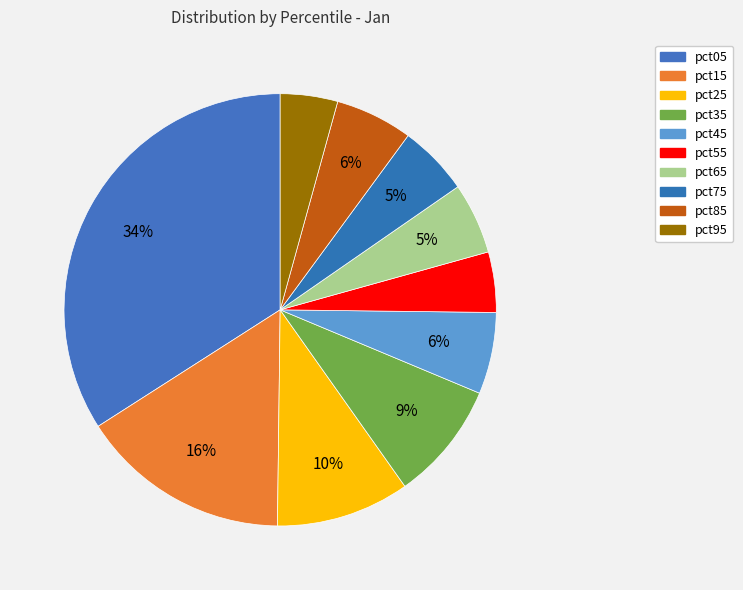

Which category has the smallest portion of the pie?

pct95